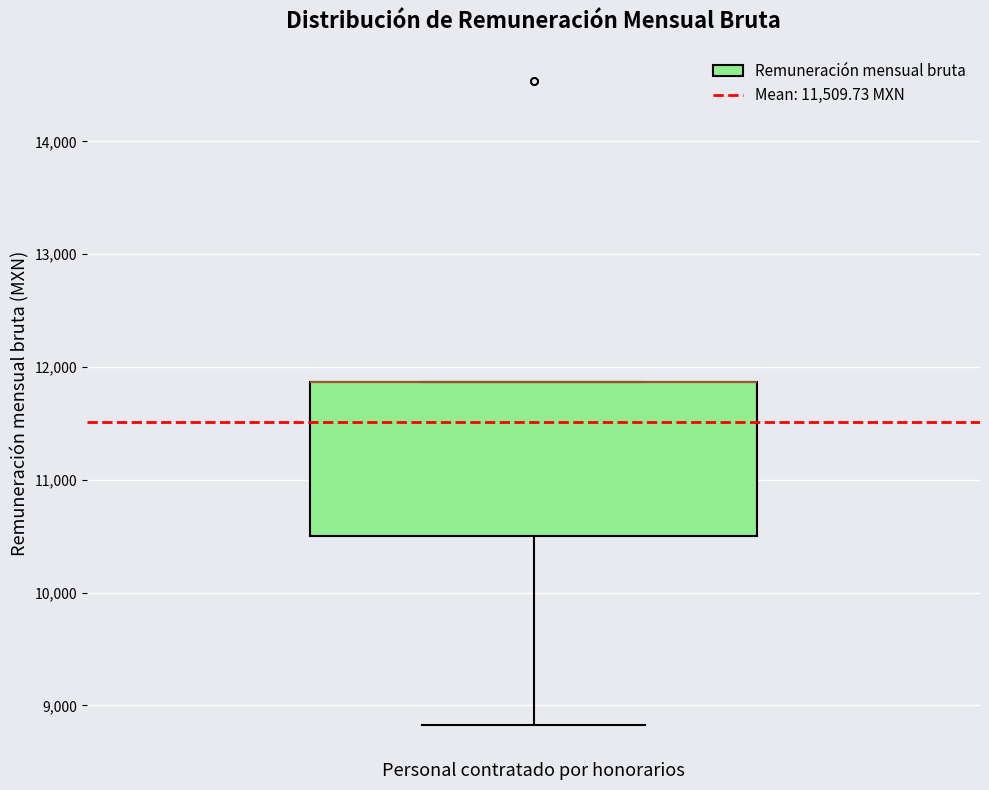

Transcribe this box plot: give where the median line is, the range the box spans, and where the two whiskers end, as read against the y-axis. The values are not printed on the chart, so give them approximately, as read against the axis.

median 11900 (drawn on the box's upper edge), box 10500 to 11900, whiskers 8800 to 11900